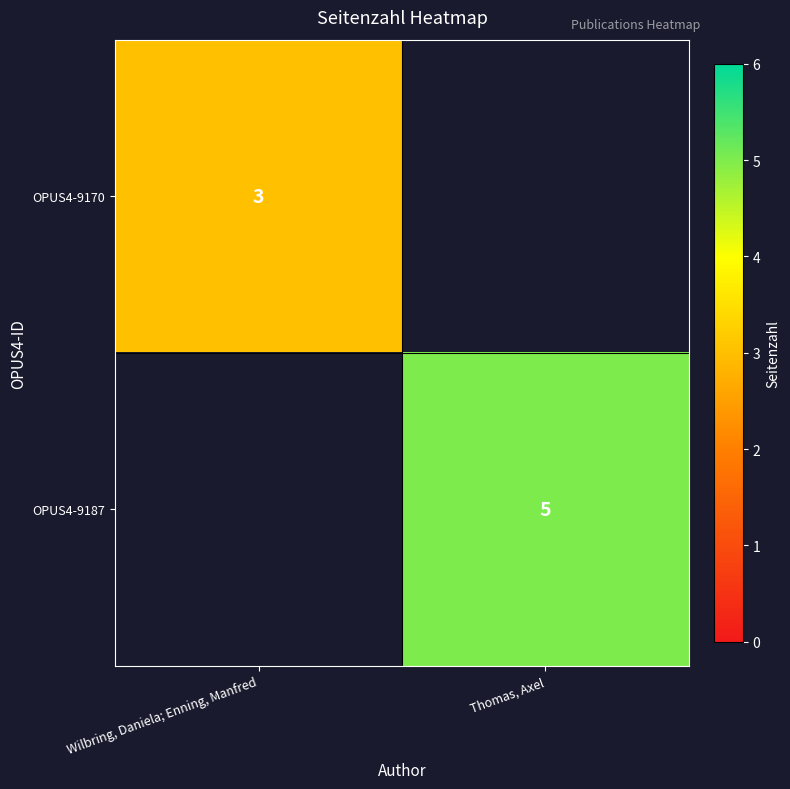

The value of OPUS4-9187 at Thomas, Axel is 2.3. True or false?

False